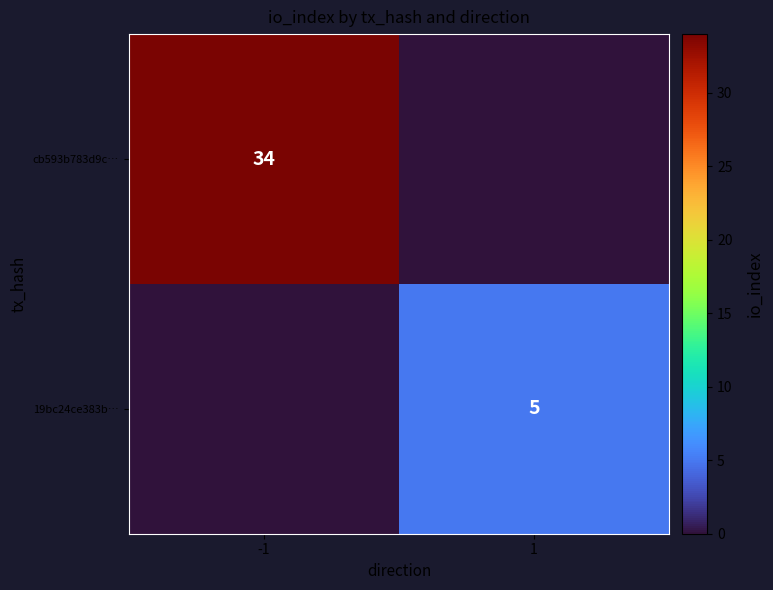

The 19bc24ce383b… series shows 5 at 1. True or false?

True